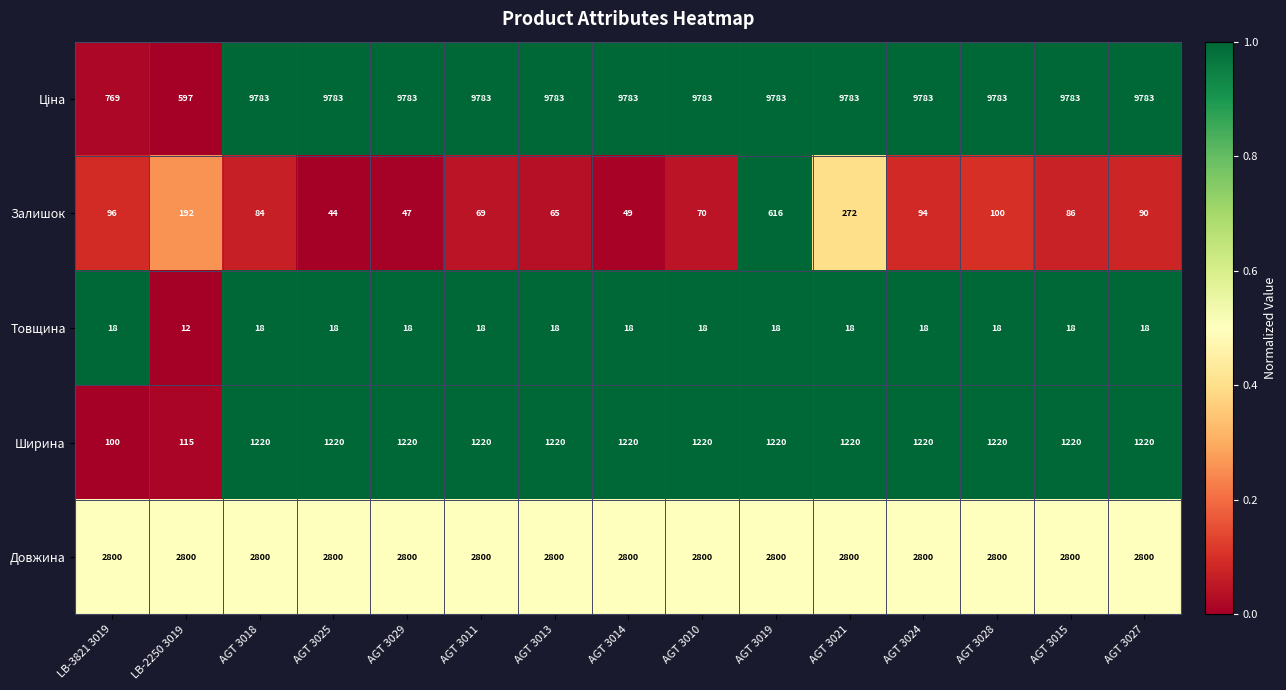

True or false: Залишок has a value of 94 at AGT 3024.

True